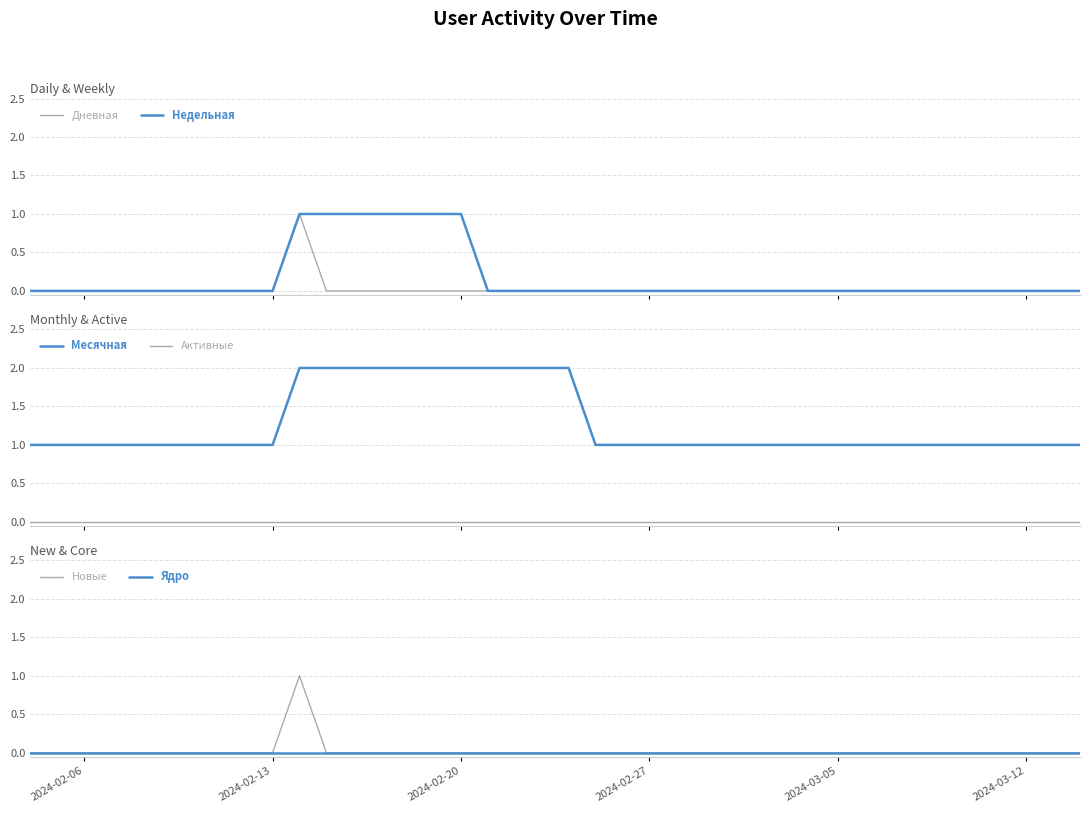

True or false: Месячная and Активные intersect in this chart.

False